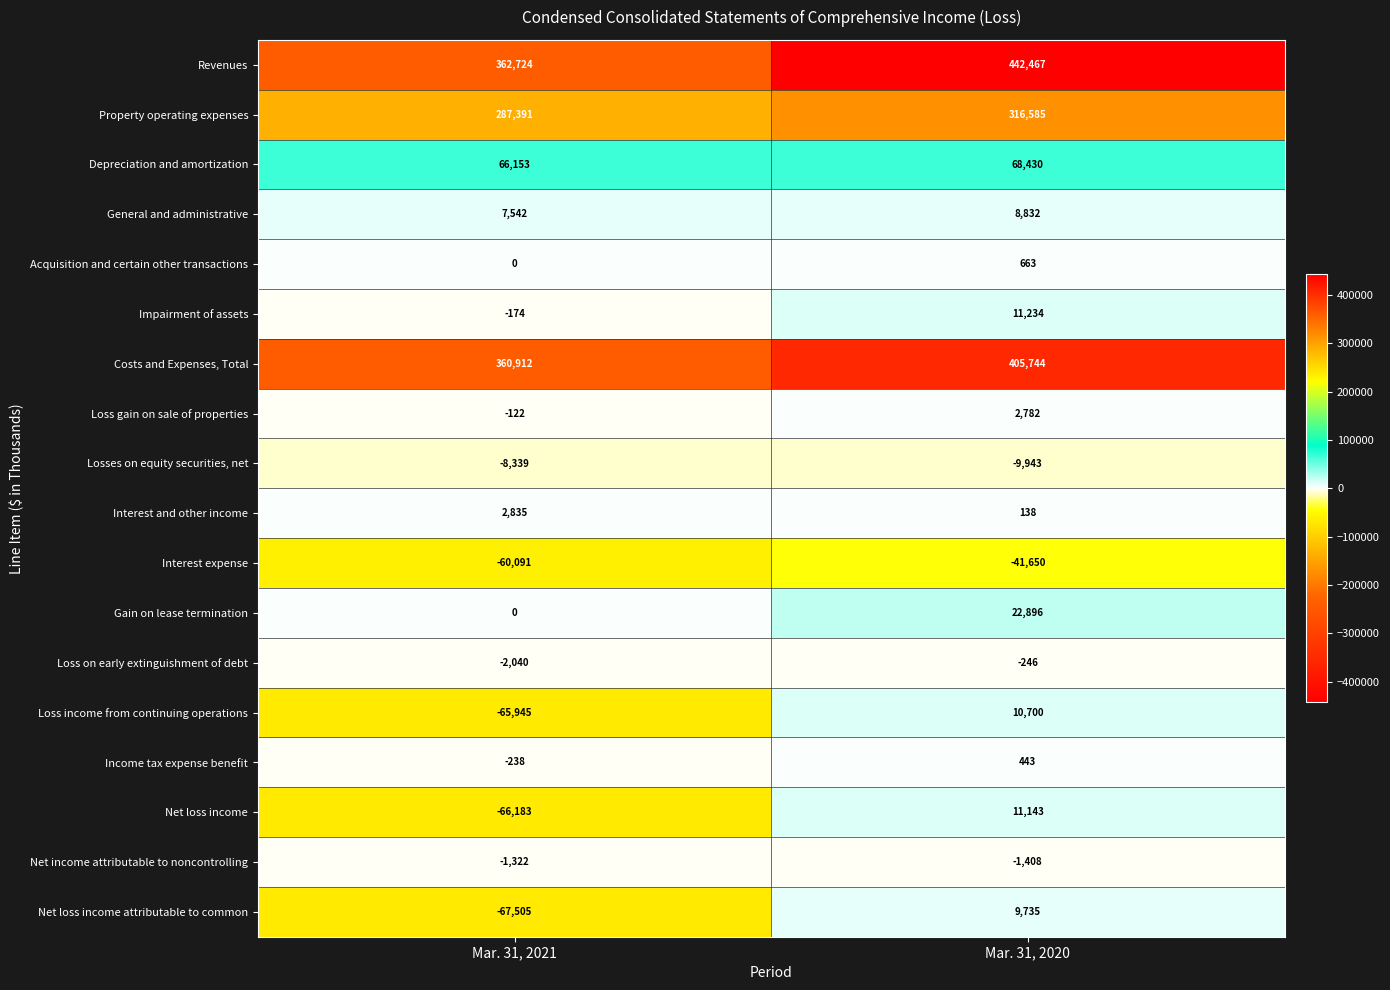

At which label is Net loss income attributable to common closest to -28885?

Mar. 31, 2021